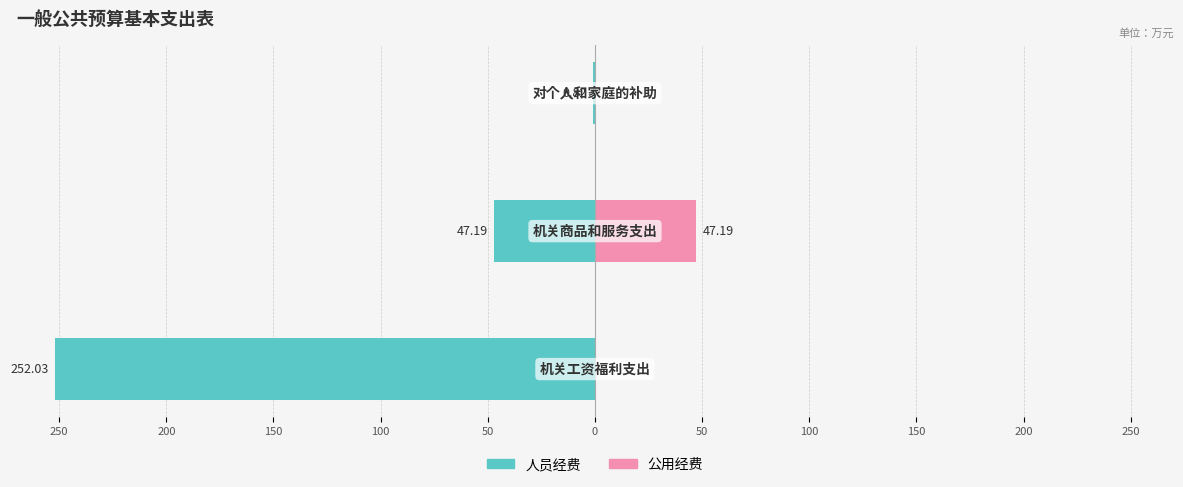

What is the sum of the 人员经费 values at 150 and 250?

-252.8